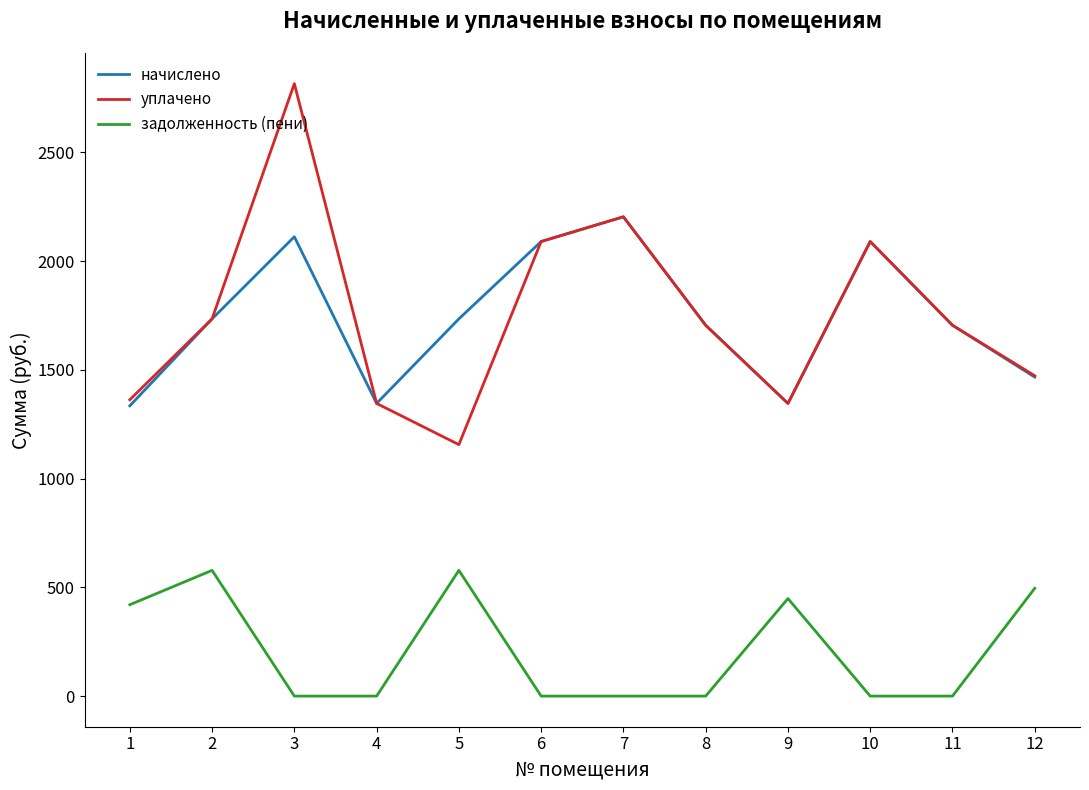

List the series in order of their peak value, lowest first.

задолженность (пени), начислено, уплачено